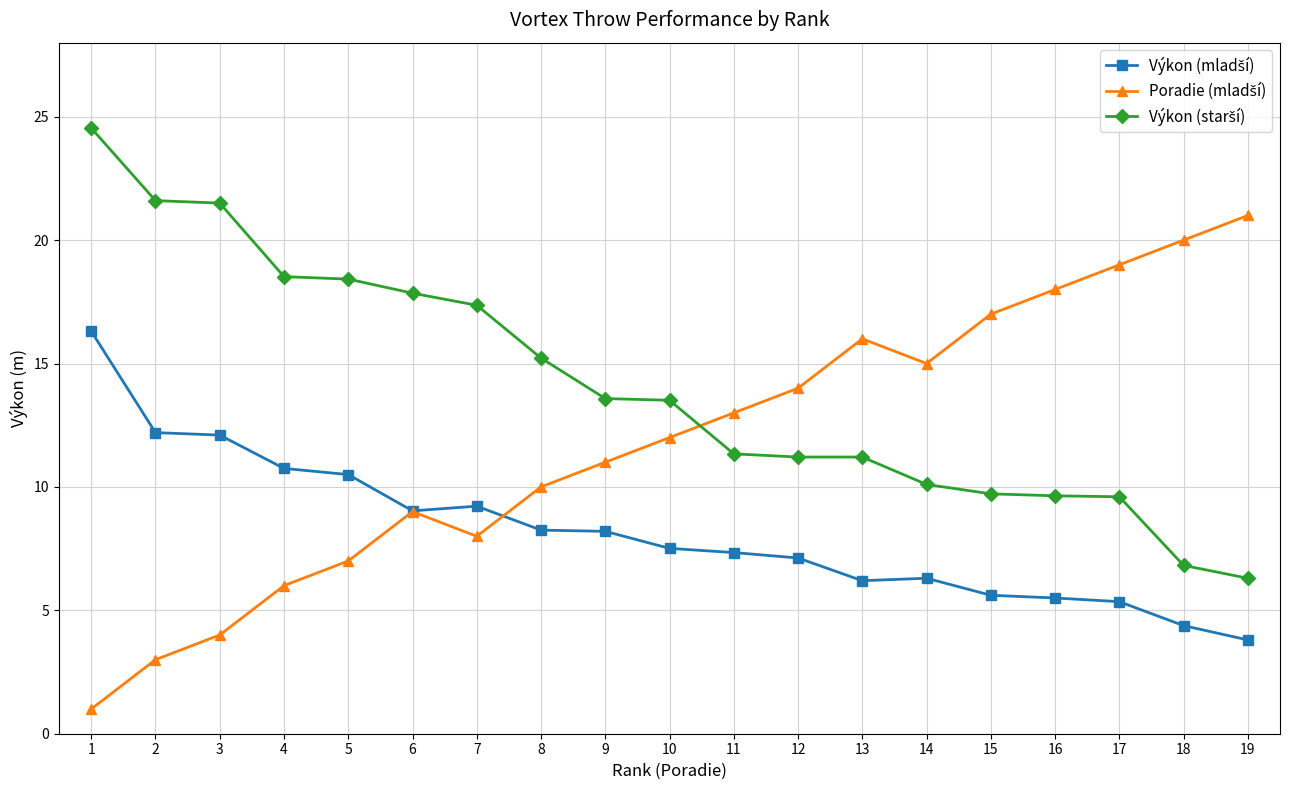

What is the maximum value shown in the chart?

24.5